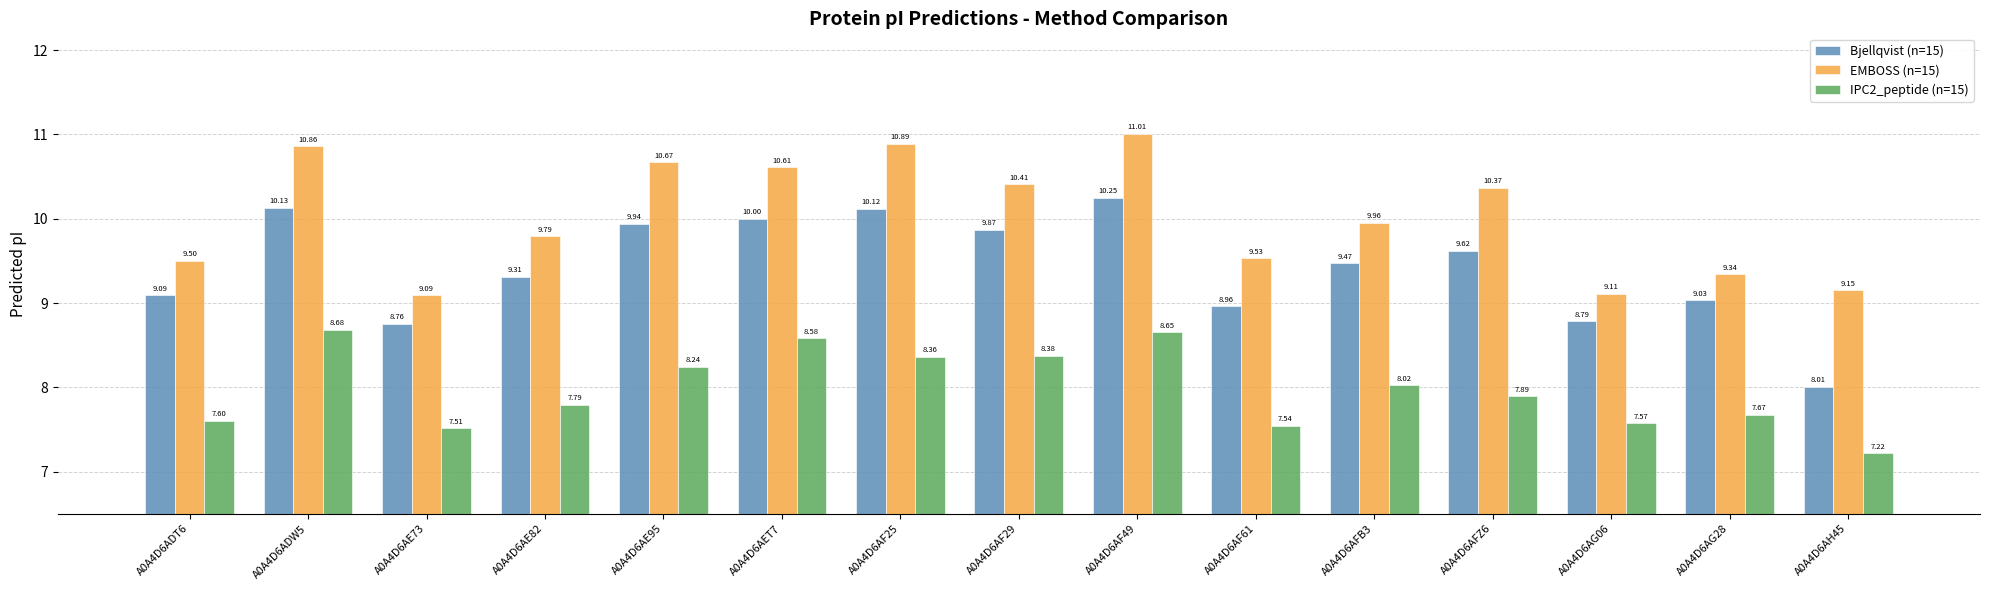

What is the smallest value displayed?

7.2